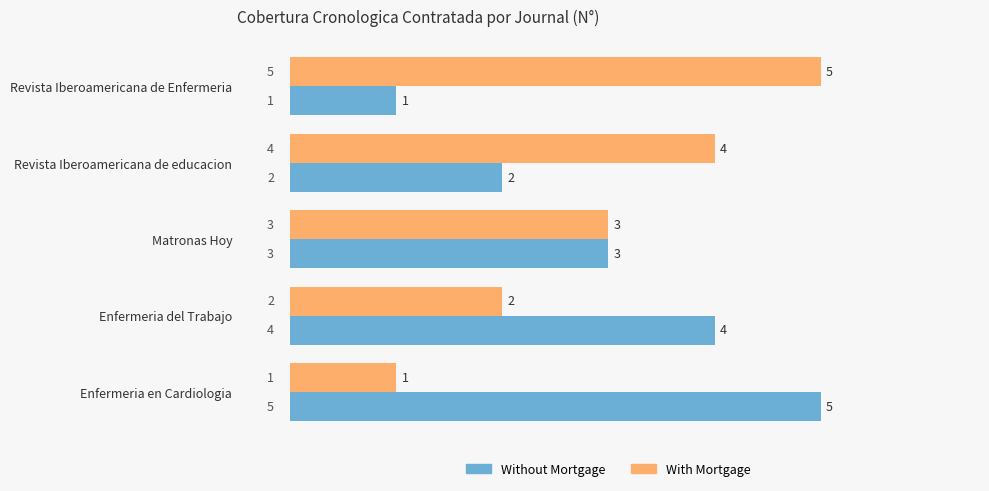

Is the value of Without Mortgage at Enfermeria en Cardiologia greater than the value of With Mortgage at Matronas Hoy?

Yes